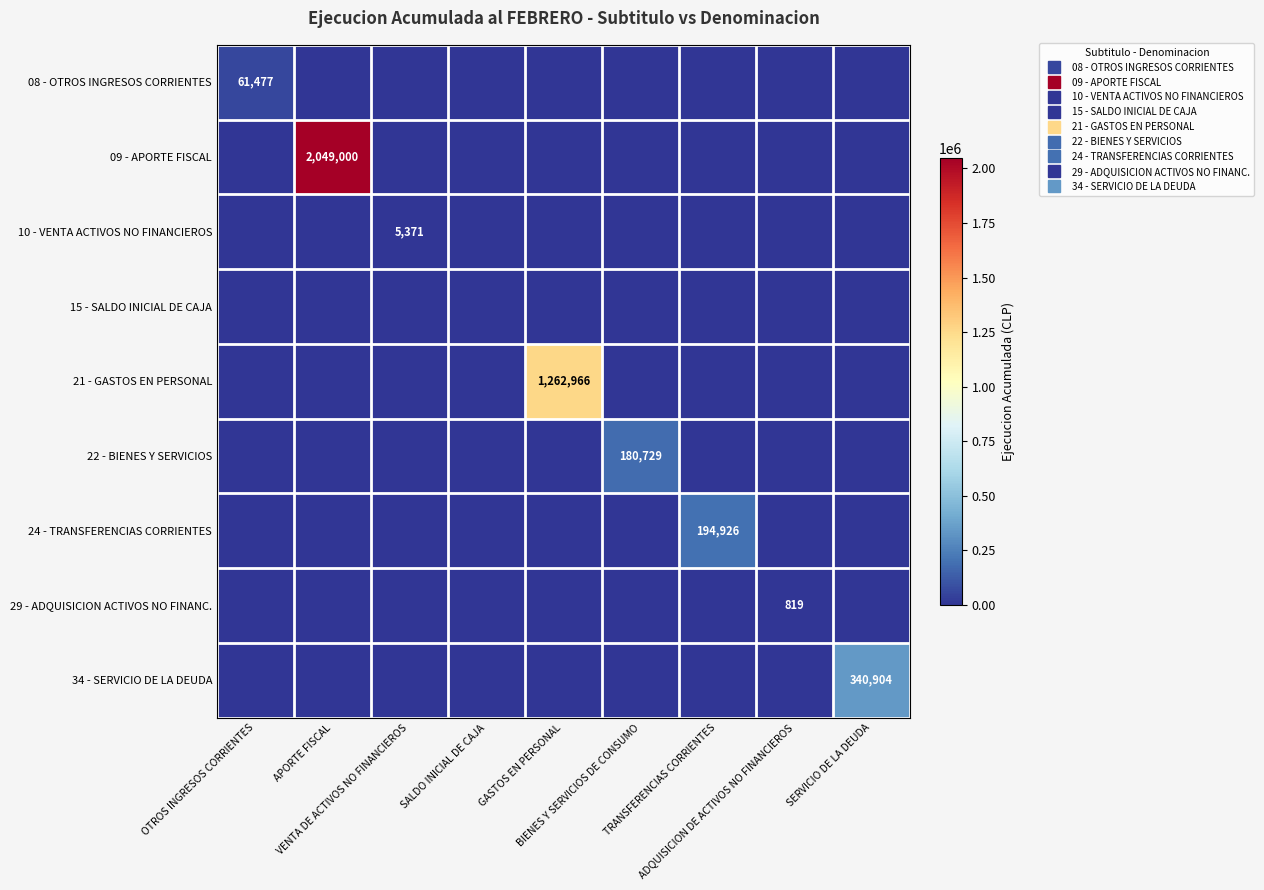

Is it true that 21 - GASTOS EN PERSONAL equals 0 at ADQUISICION DE ACTIVOS NO FINANCIEROS?

True